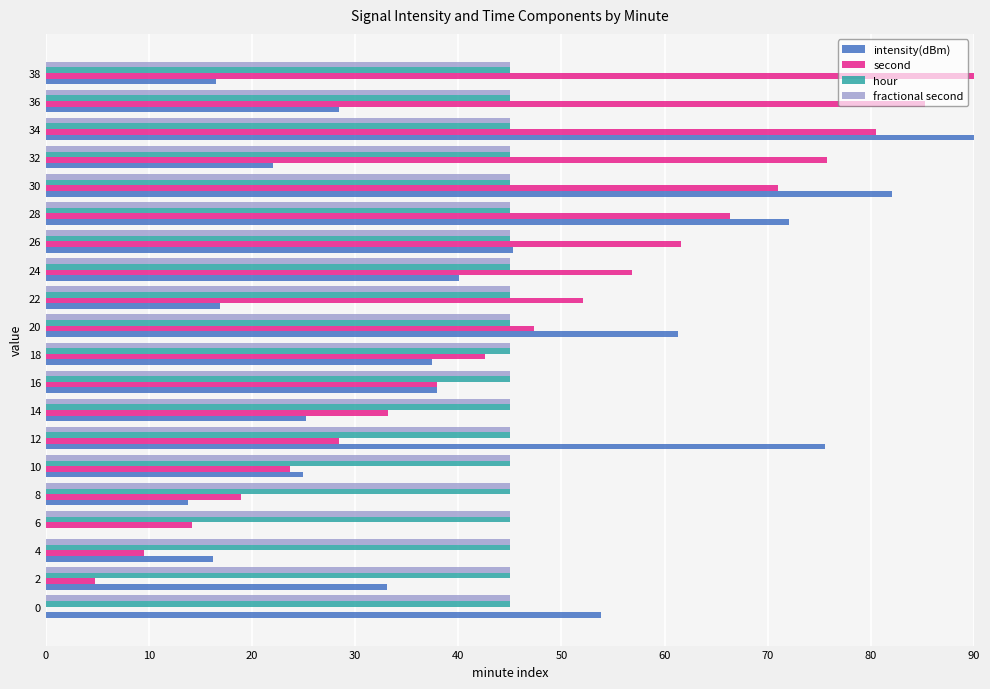

What is the sum of all second values?

900.0